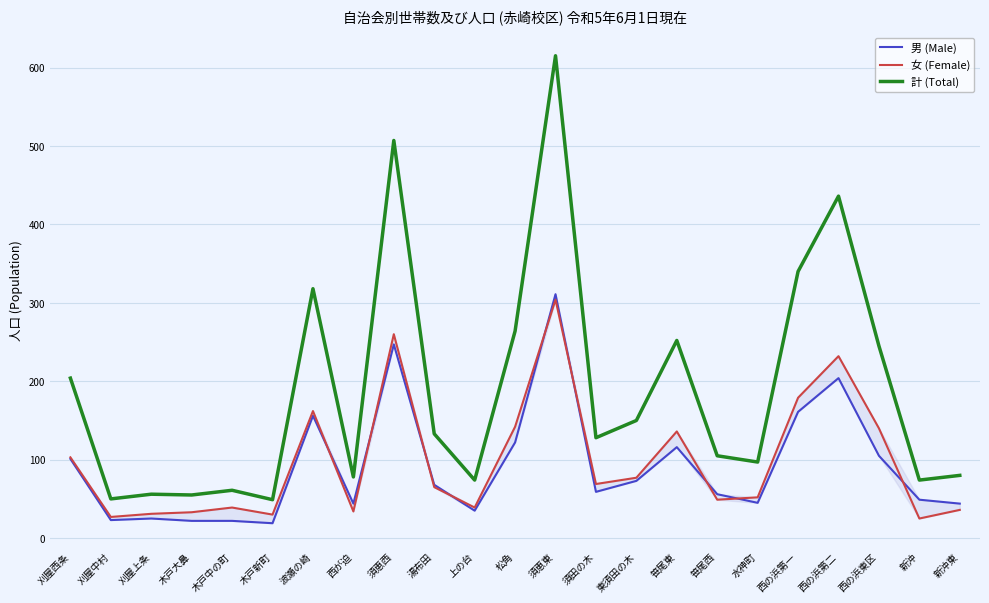

The value of 女 (Female) at 笹尾西 is 49. True or false?

True